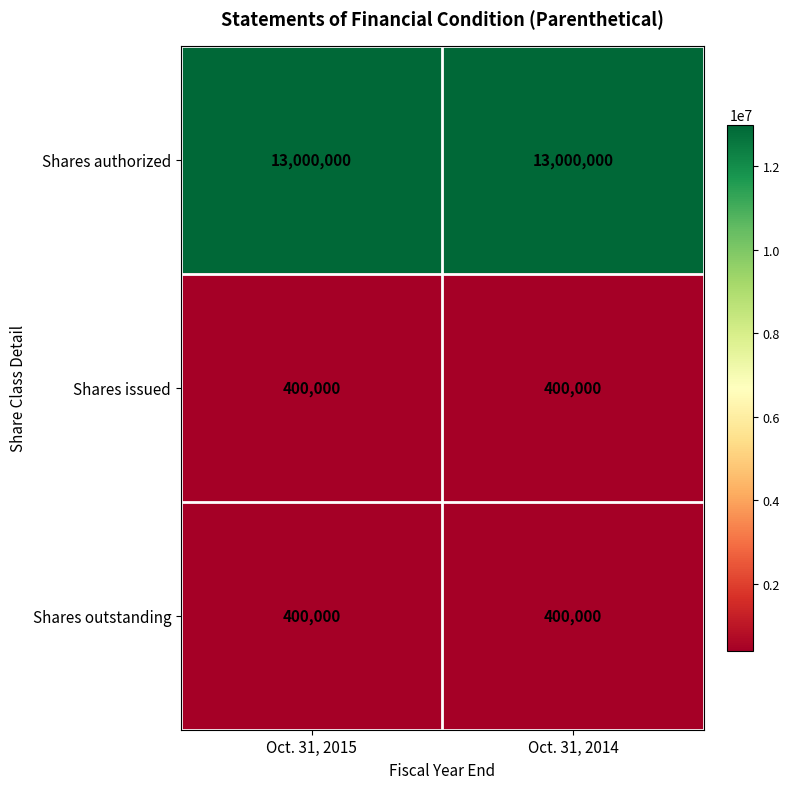

What is the lowest value of the Shares authorized series?

13000000